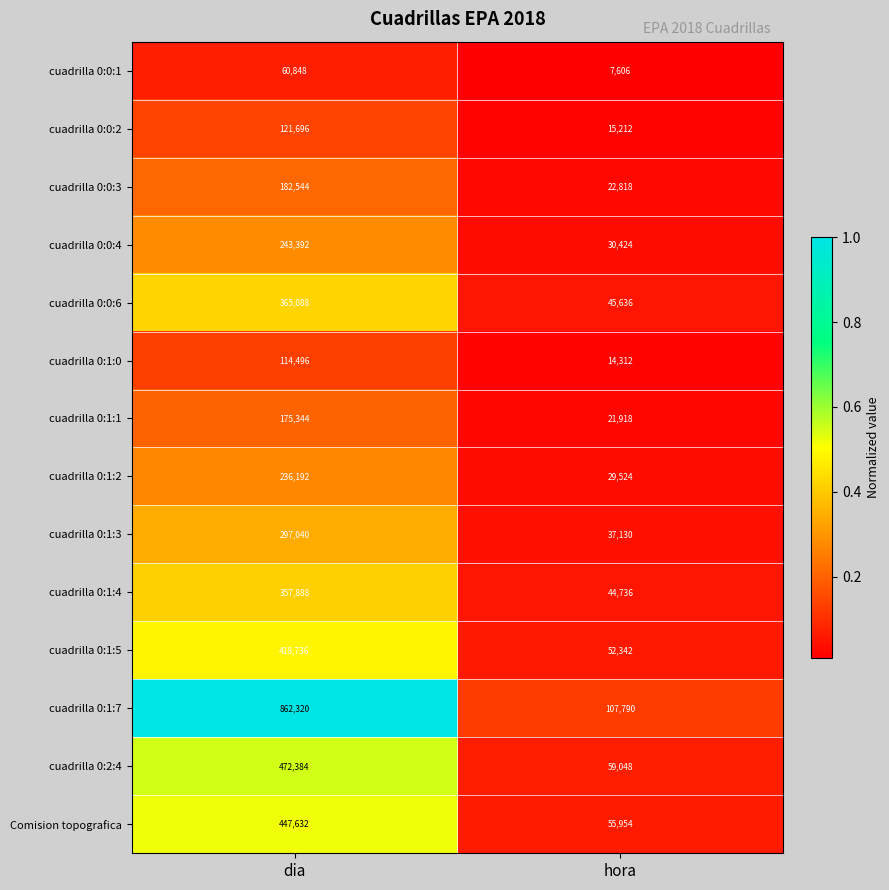

Count the number of categories in the chart.

2